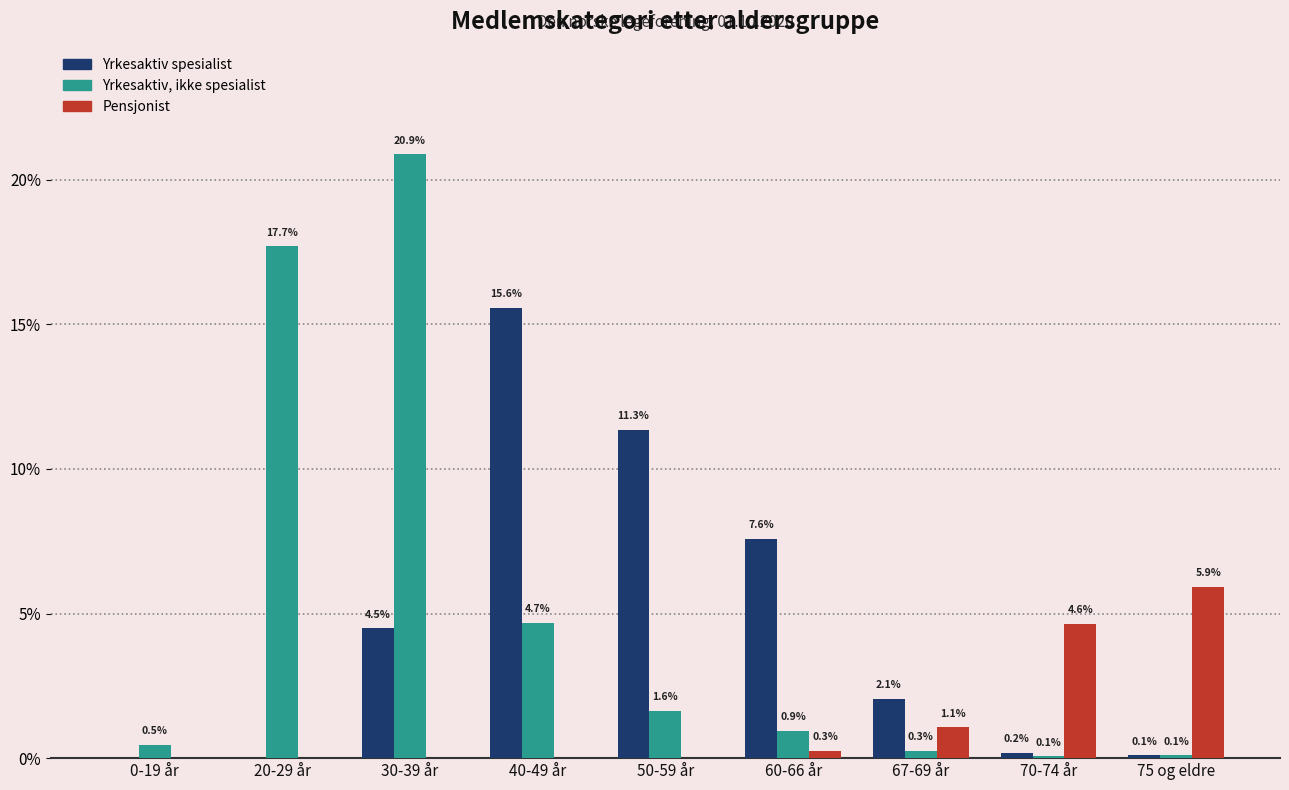

Which category has the highest value across all series?

30-39 år